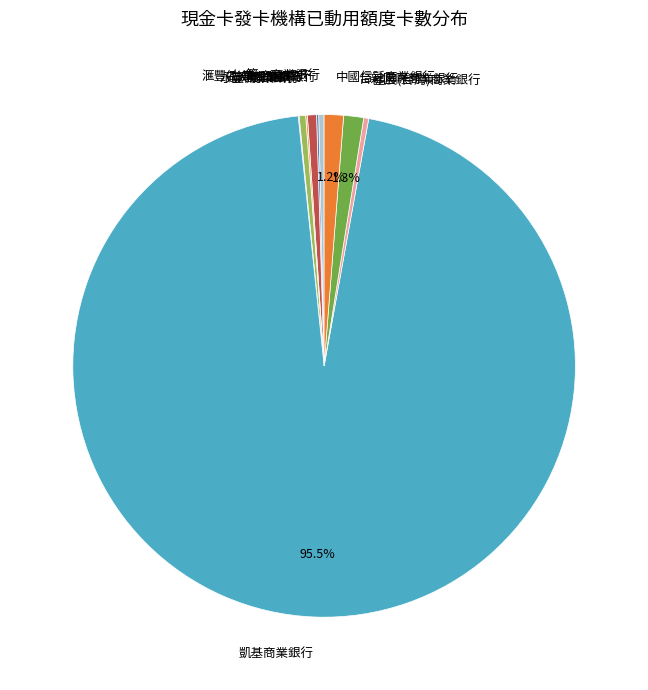

To the nearest percent, what is the average slice percentage?

10%